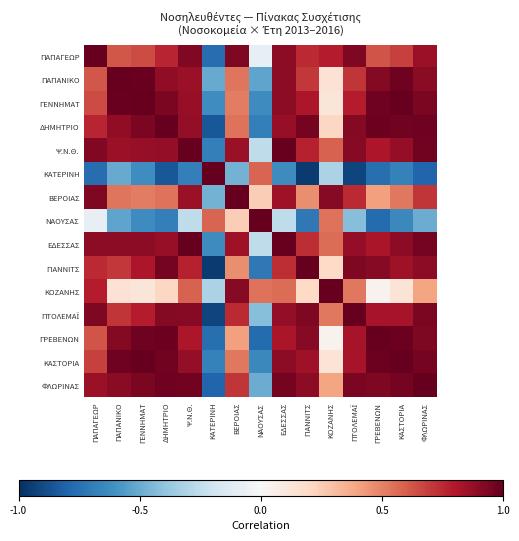

How many series are shown in this chart?

15